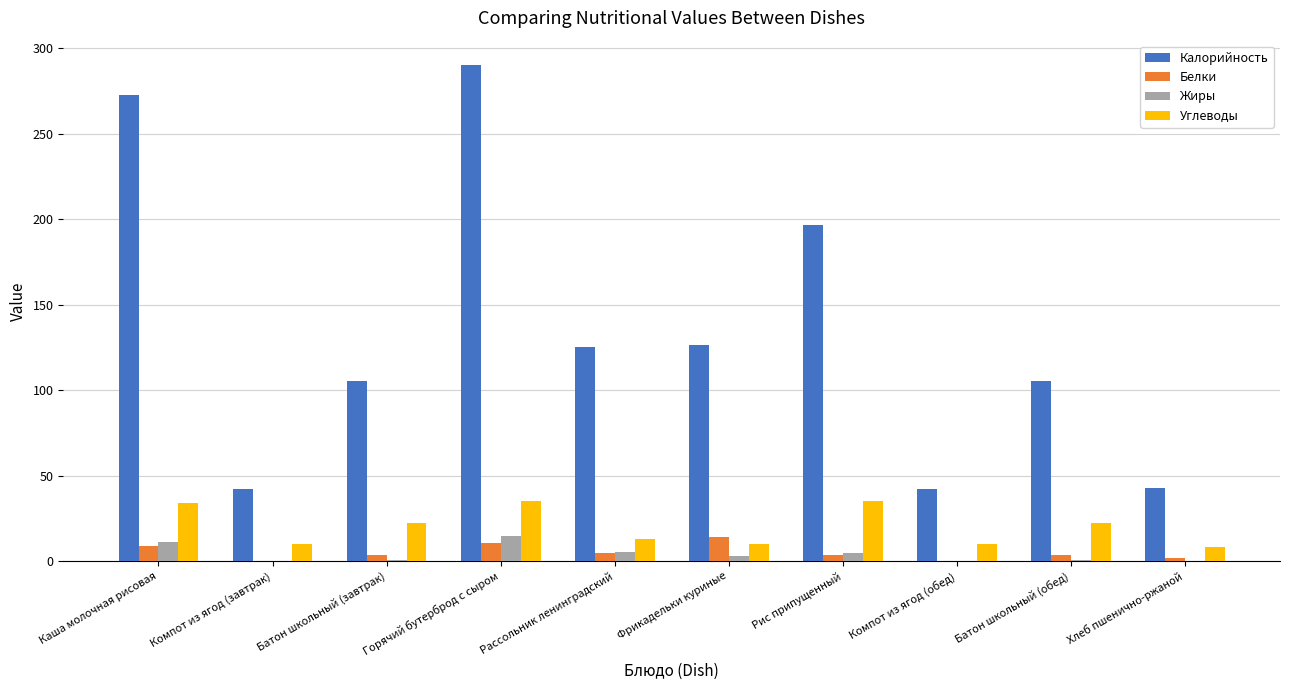

Between Горячий бутерброд с сыром and Батон школьный (обед), which series saw the biggest shift?

Калорийность